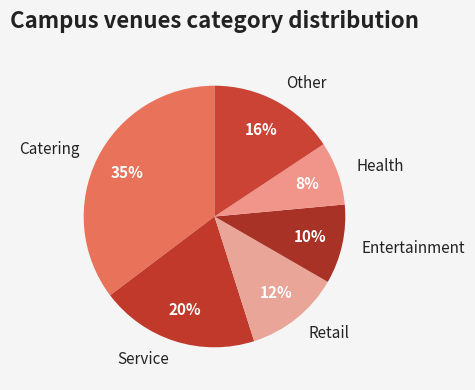

Does Other account for over 50% of the chart?

No